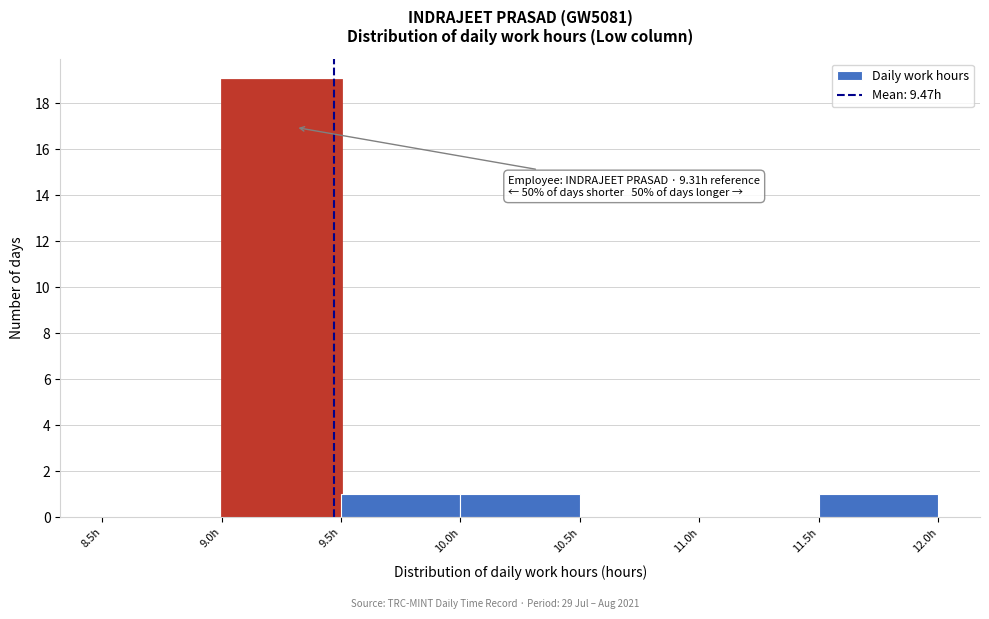

Over which range of the x-axis is the bar tallest?

9.0 to 9.5